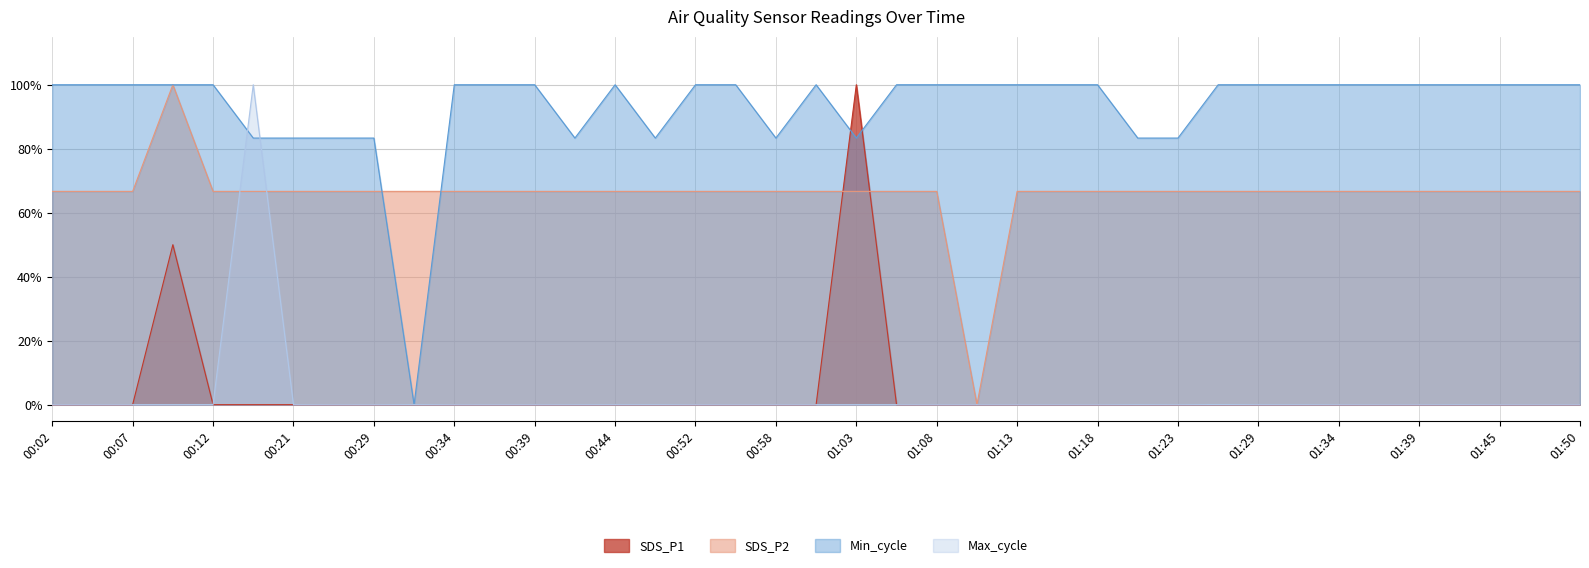

Is the value of SDS_P1 at 00:39 greater than the value of Max_cycle at 01:47?

No